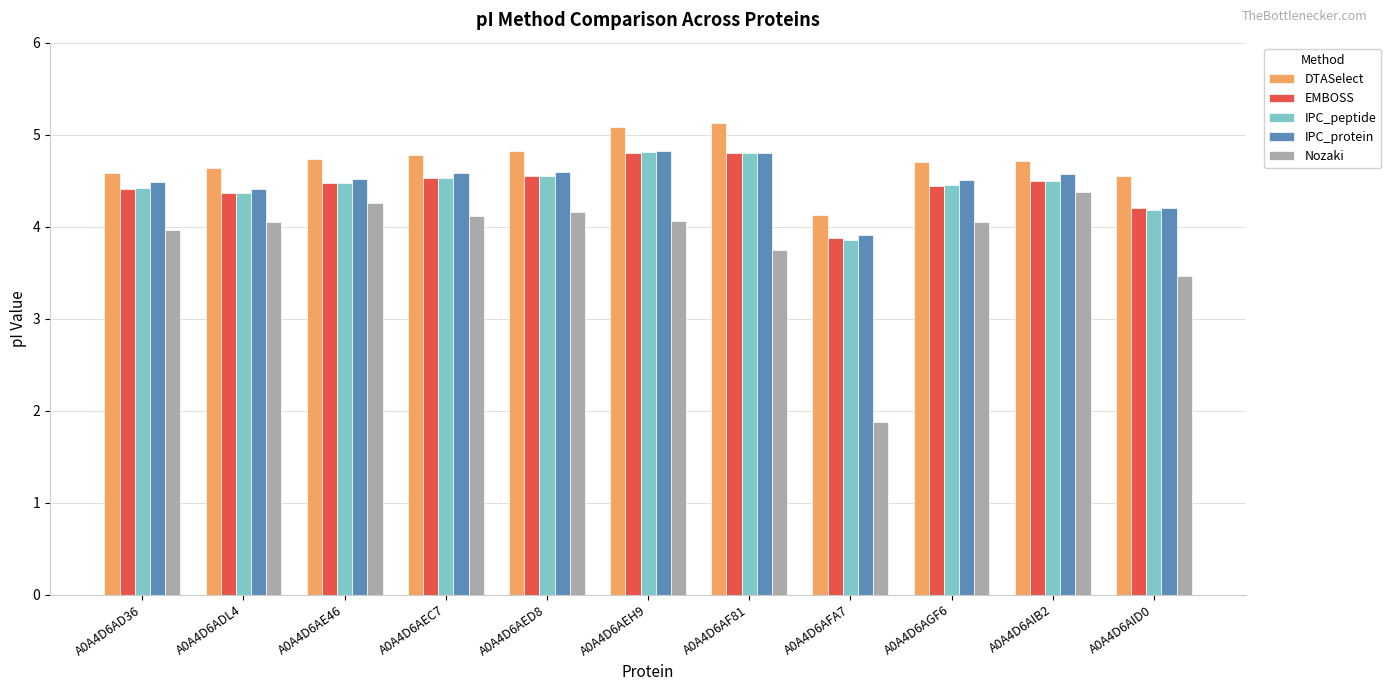

How many data points in EMBOSS are above 4?

10